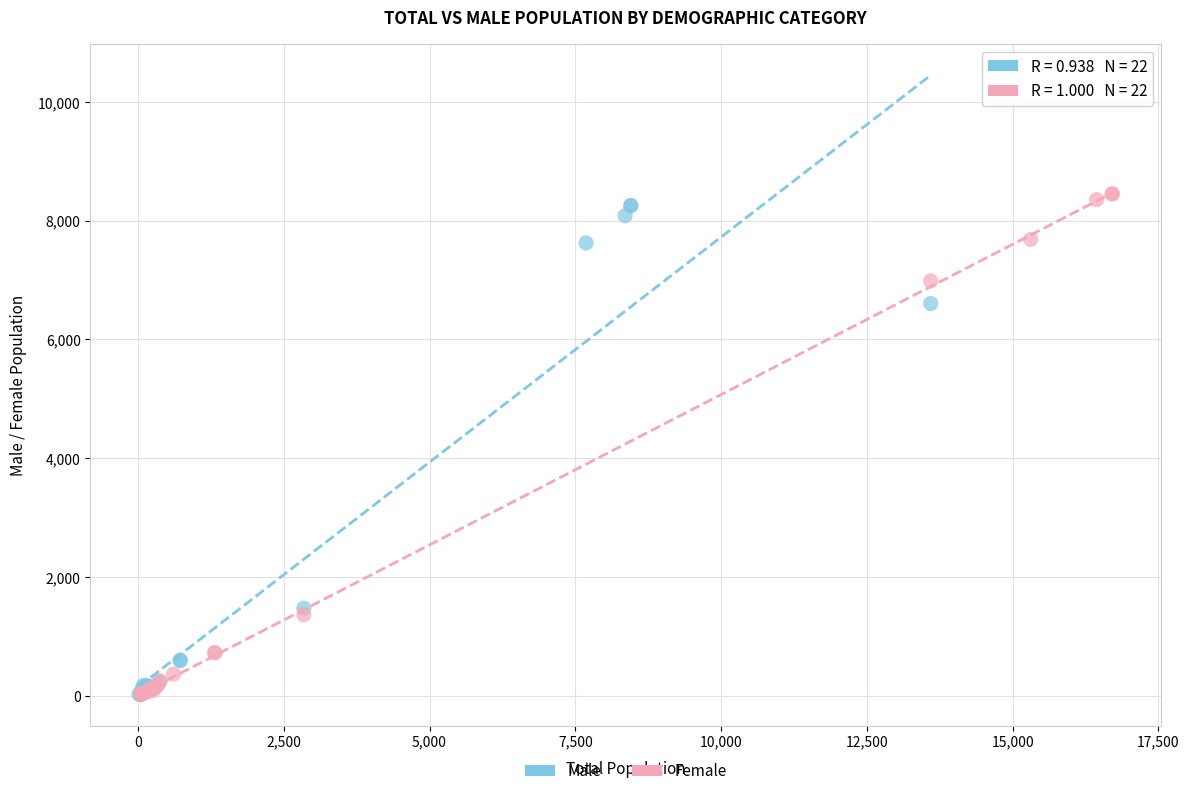

Which series has the largest Y range (max minus min)?

Female